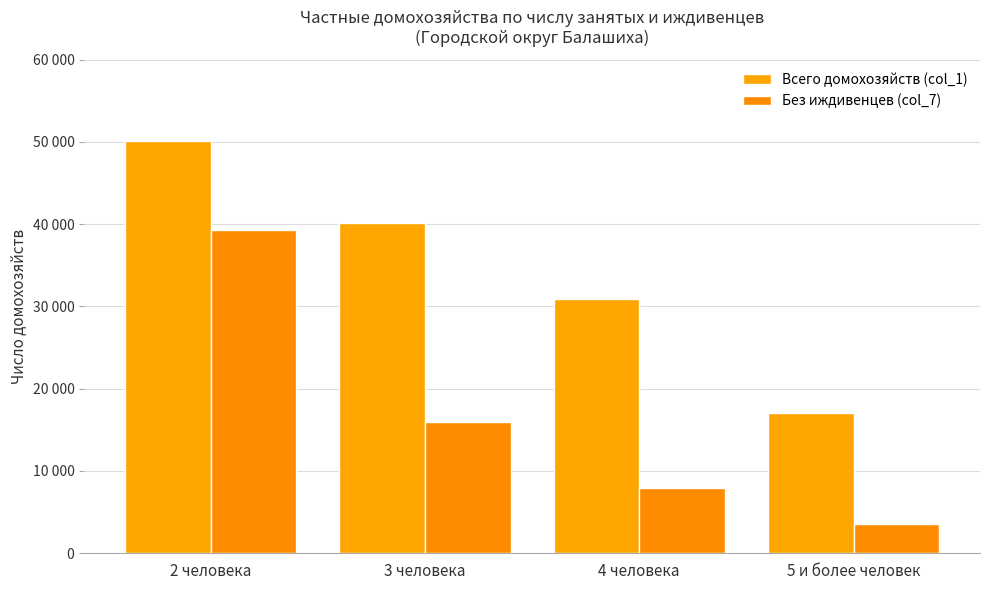

What is the total value across all series at 5 и более человек?

20585